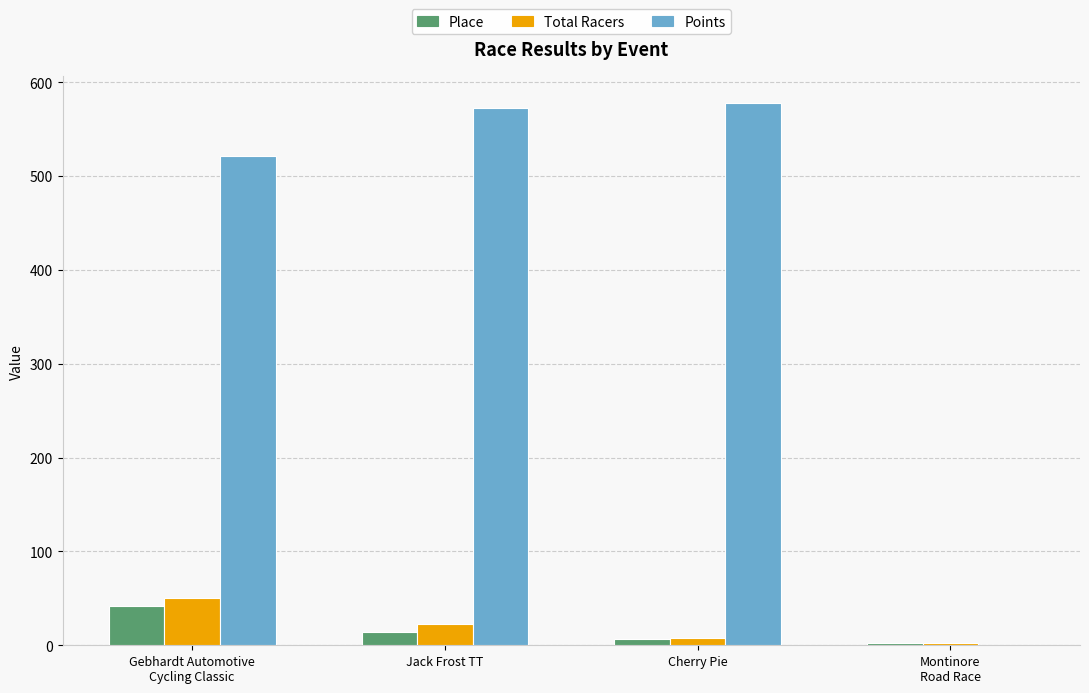

Which series has the largest total across all categories?

Points